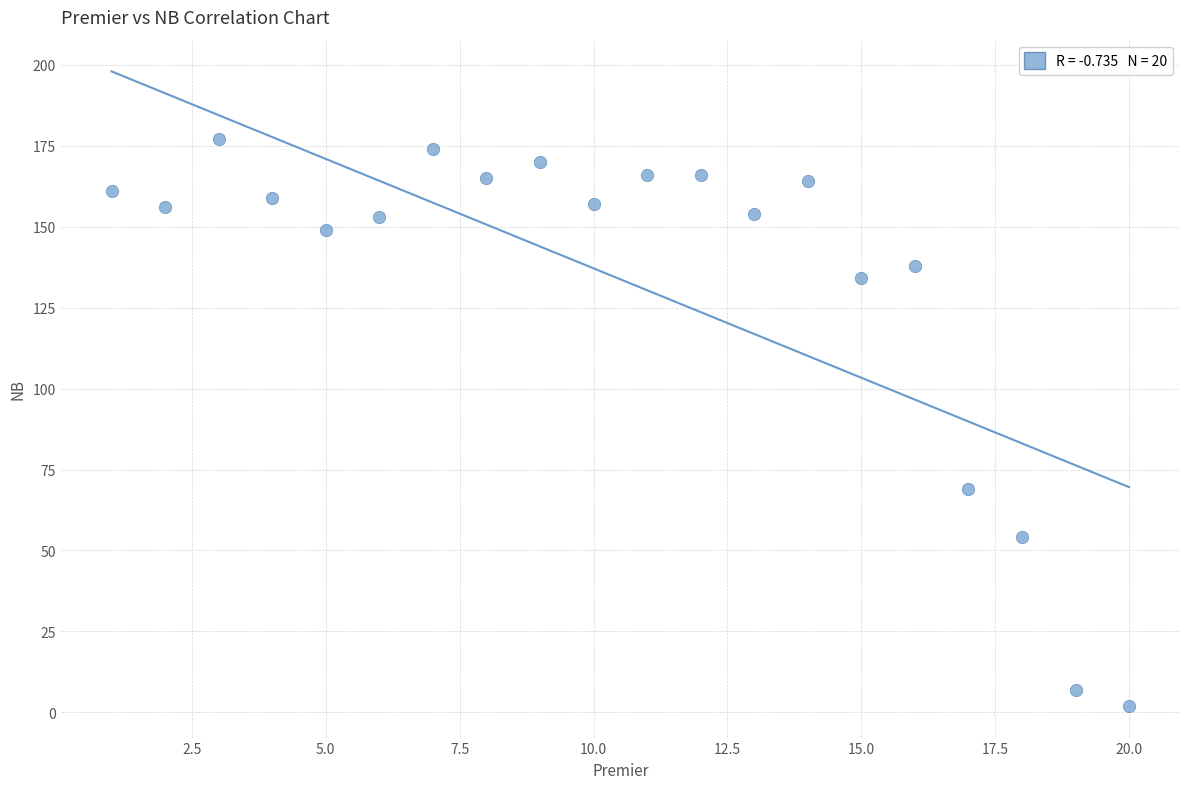

What is the range of Y values (max minus min)?

175